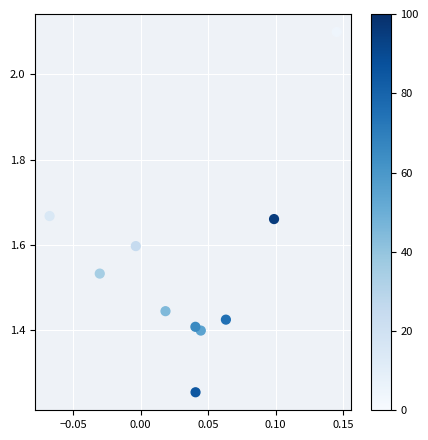

What is the range of Y values (max minus min)?

0.8